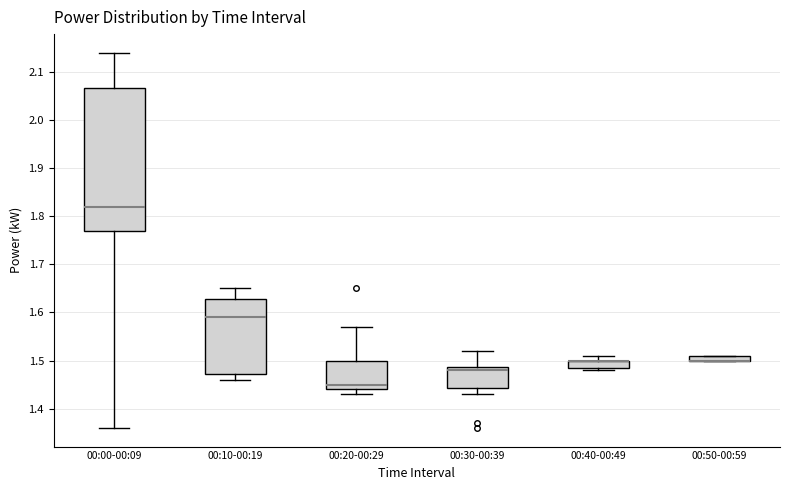

Which box is the tallest, from its lower edge to its upper edge?

00:00-00:09